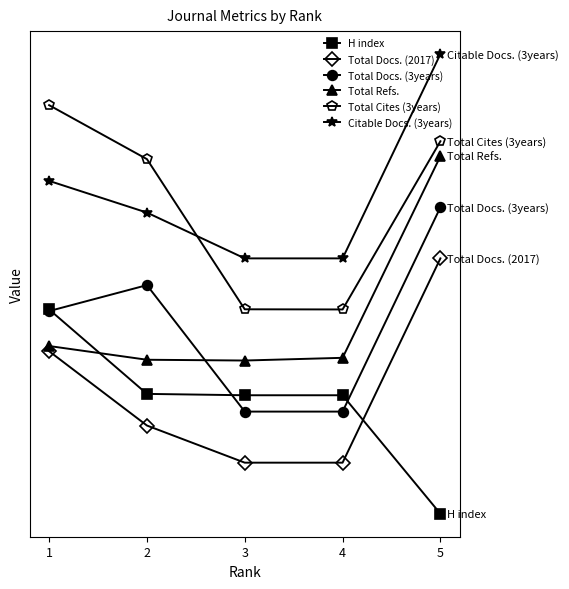

Is this an area chart (filled region under the line)?

No